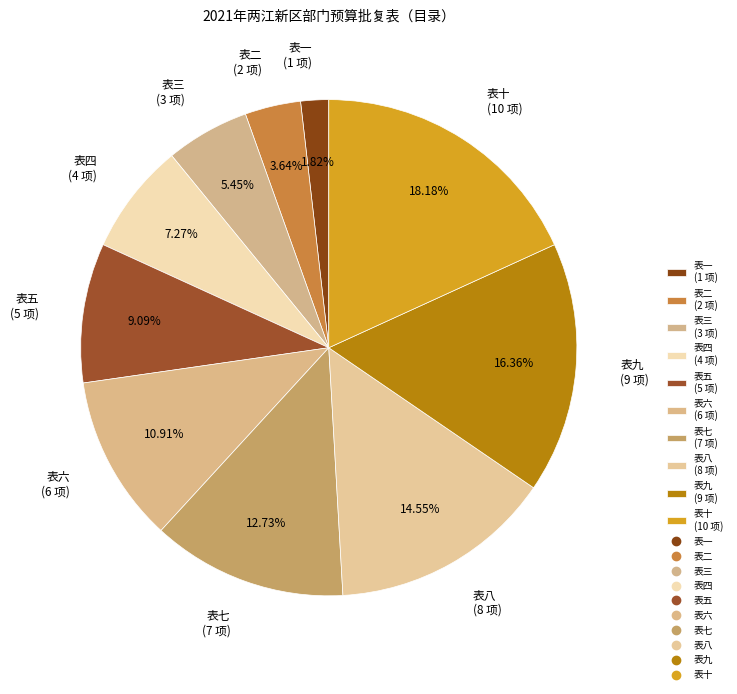

Which category has the biggest portion of the pie?

表十